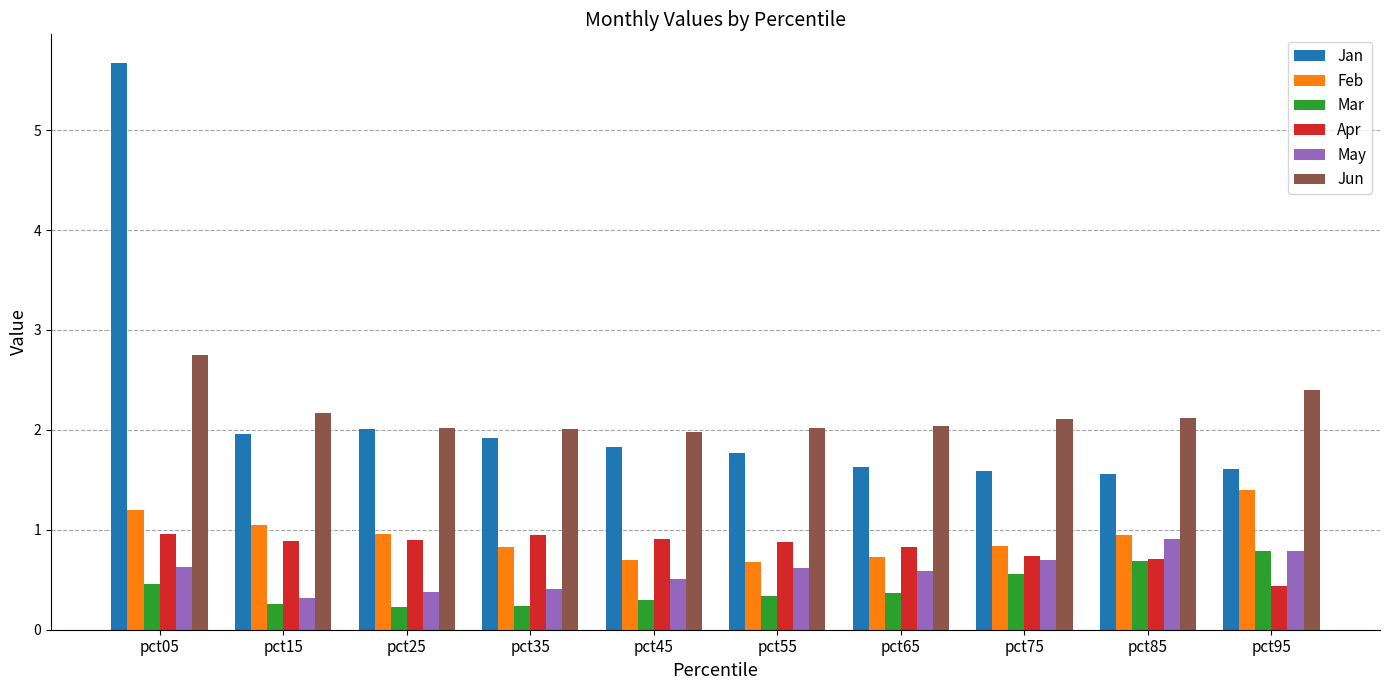

Read the Apr value at pct15.

0.9